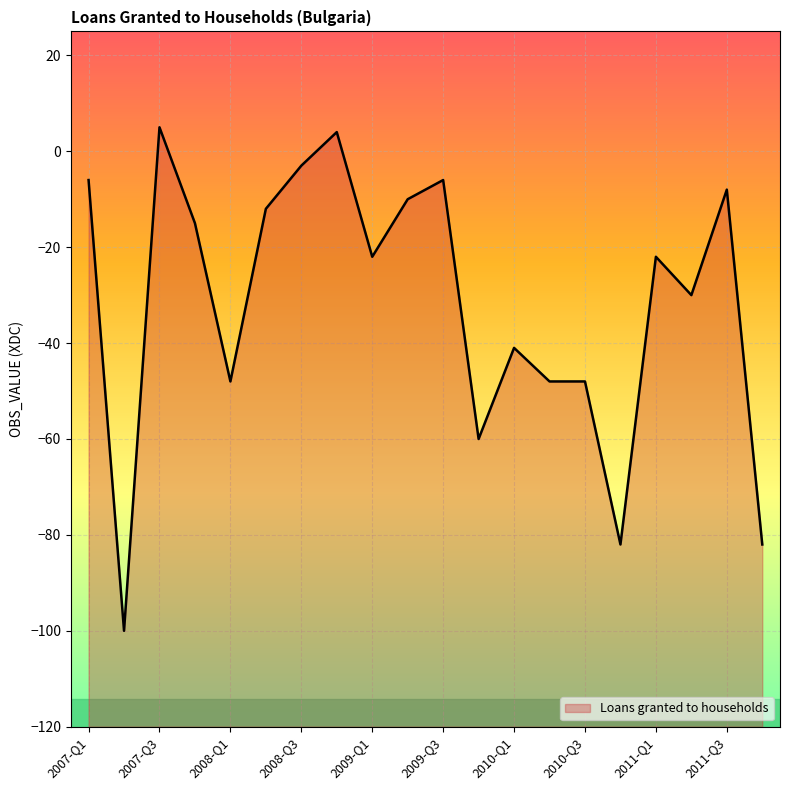

Is it true that the value at 2011-Q1 is -22?

True